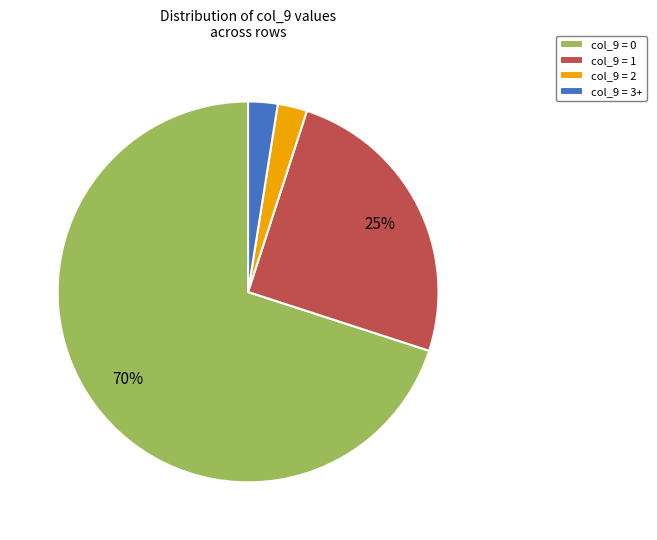

Is it true that col_9 = 1 is 17% of the pie?

False